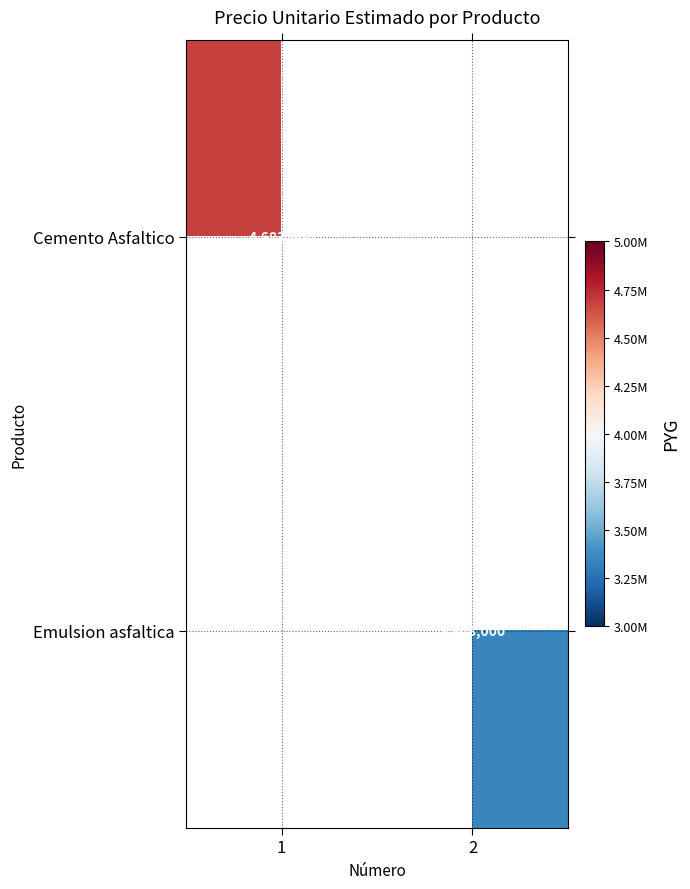

The value of Emulsion asfaltica at 2 is 3348000. True or false?

True